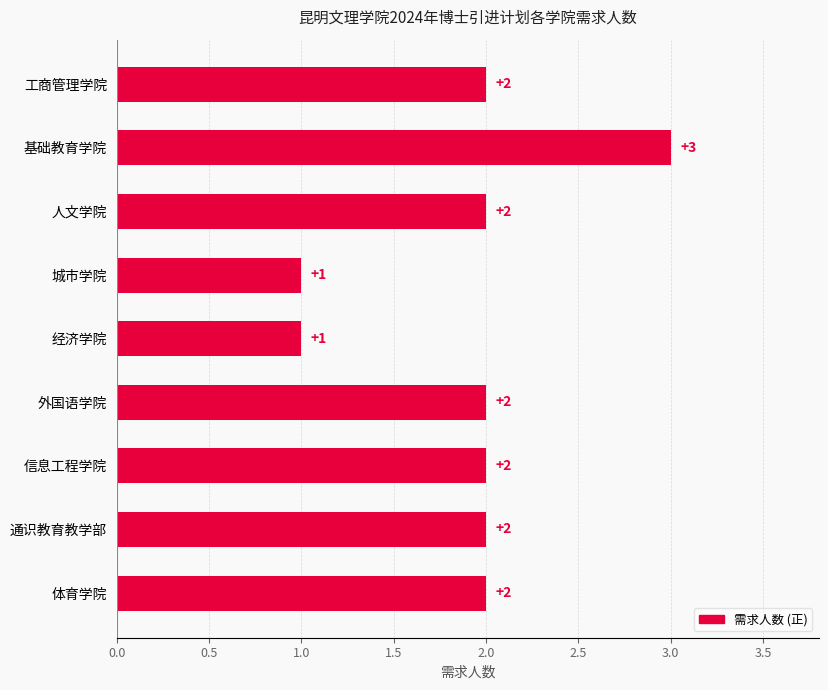

Between 外国语学院 and 基础教育学院, which is larger?

基础教育学院